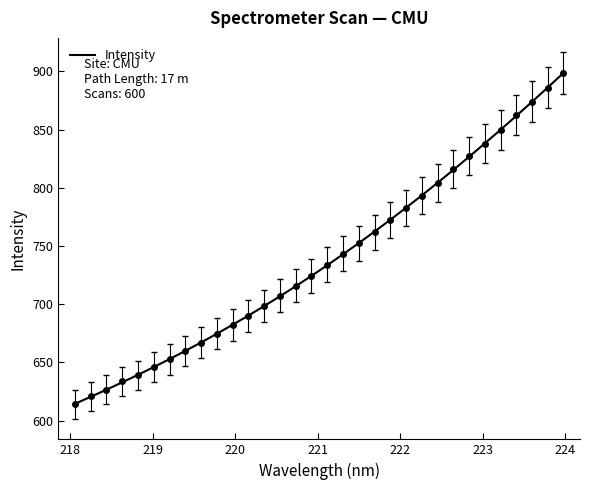

What is the value of the 32nd point from the left?

898.9